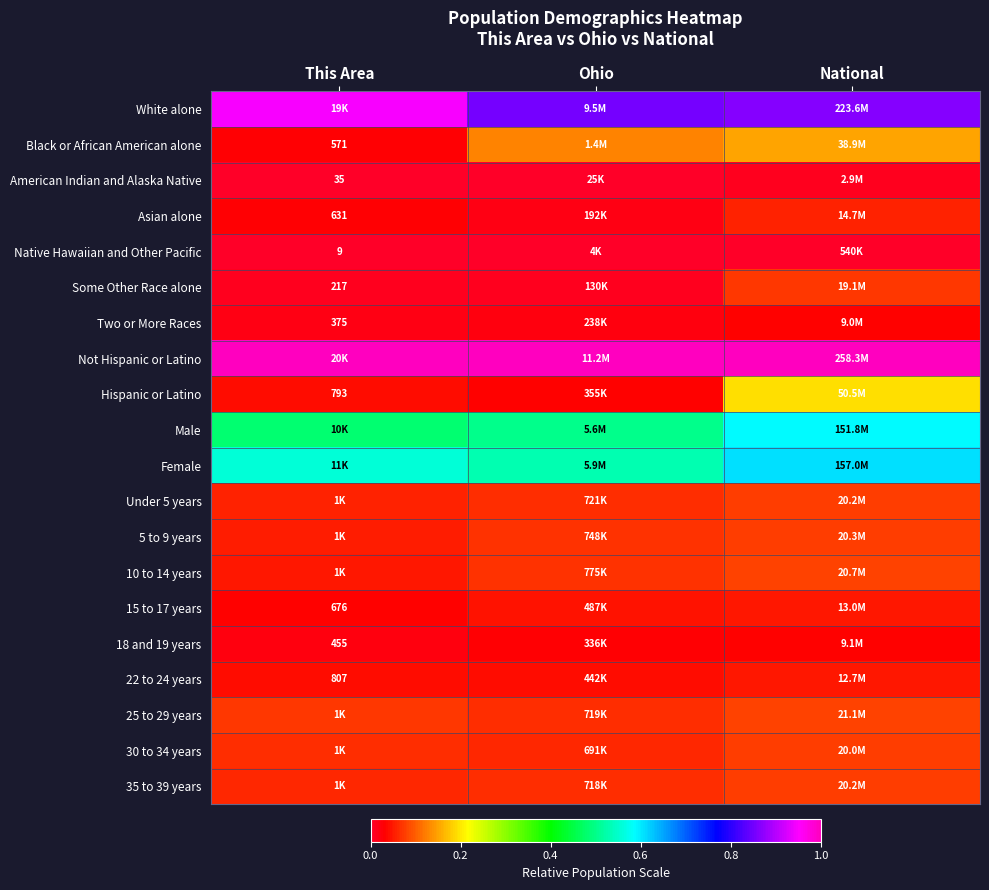

How many categories are shown in the chart?

3